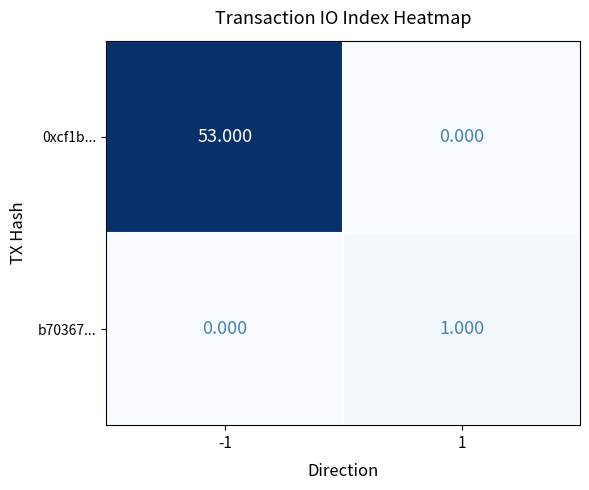

Which series has the widest spread of values?

0xcf1b...